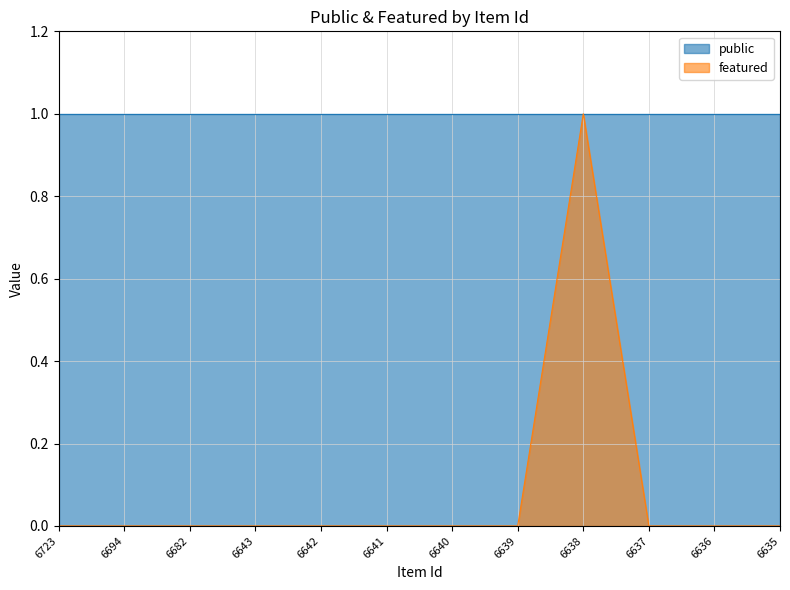

Rank the categories by value from lowest to highest.

6723, 6694, 6682, 6643, 6642, 6641, 6640, 6639, 6637, 6636, 6635, 6638